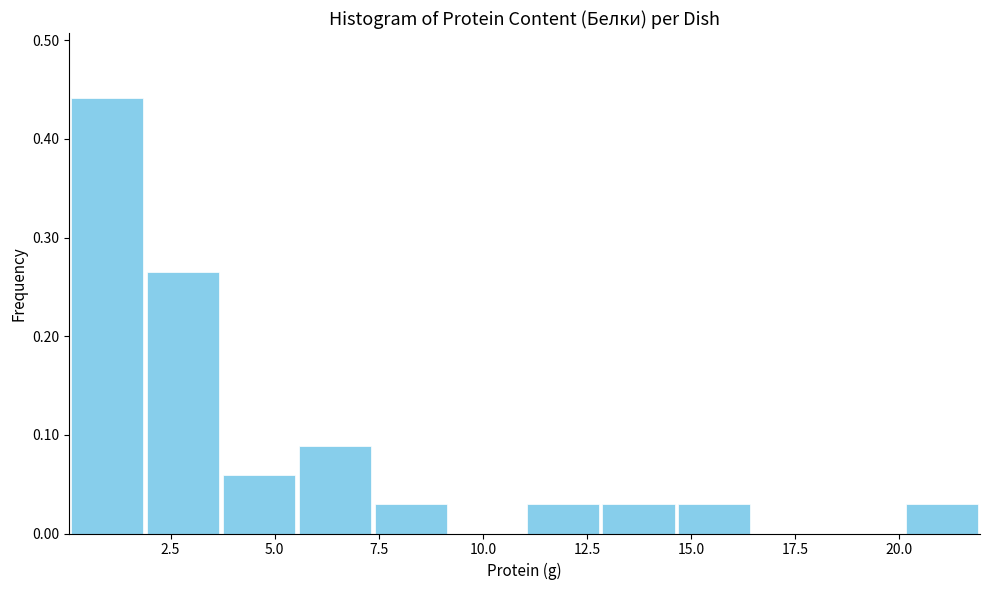

Read against the x-axis, roughly where is the centre of the tallest bar?

1.0